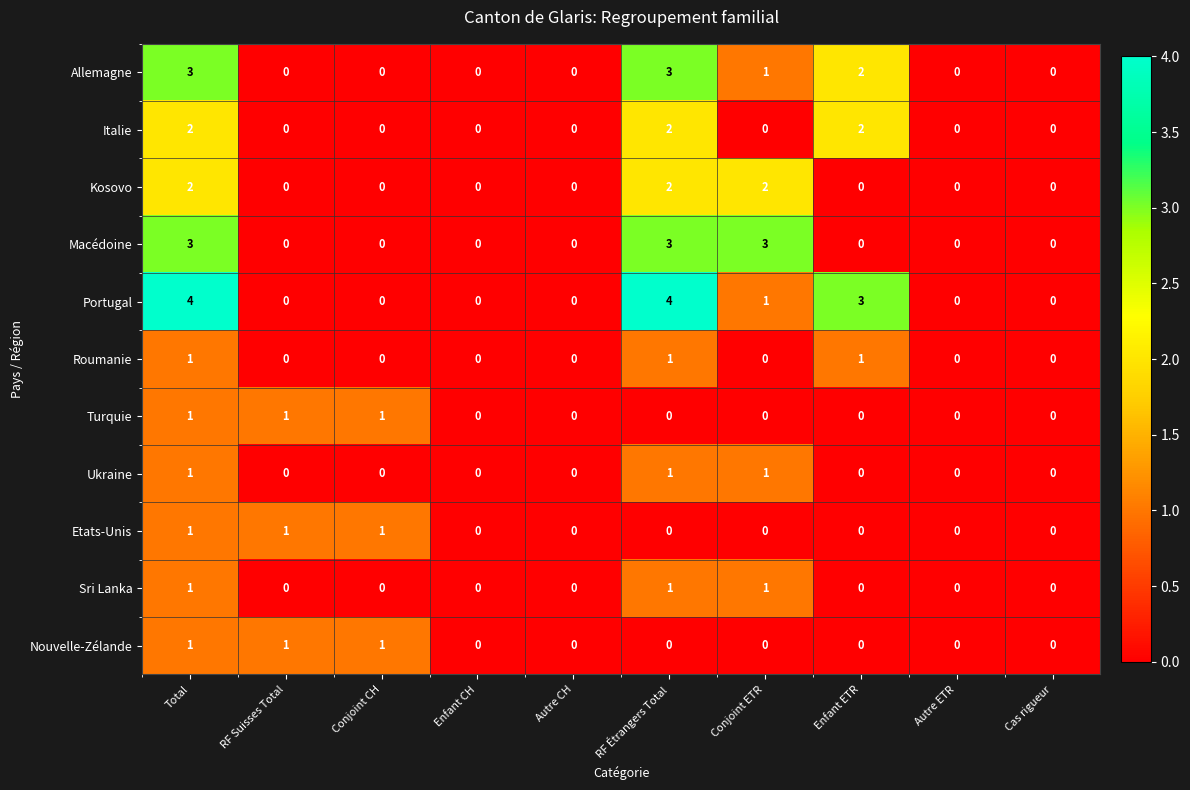

Is it true that Macédoine equals -2 at Enfant ETR?

False